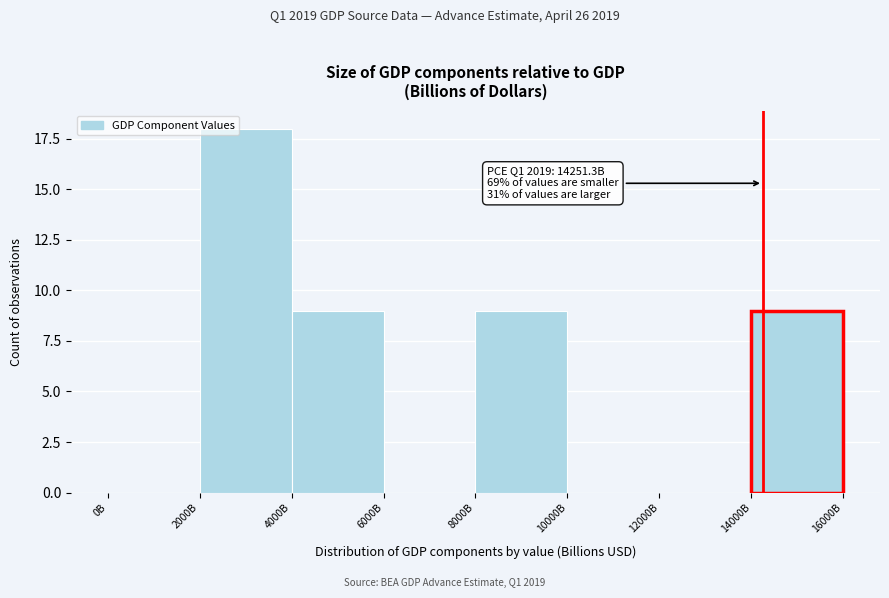

Reading left to right, what are all the values shown in this chart?

0B=0	2000B=18	4000B=9	6000B=0	8000B=9	10000B=0	12000B=0	14000B=9